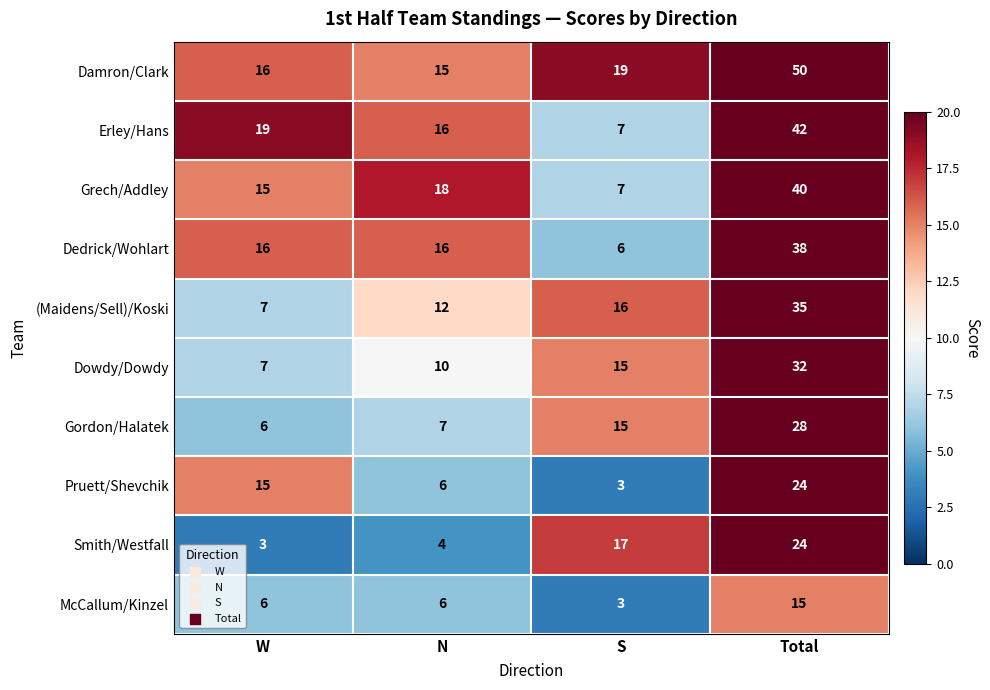

What is the difference between the second highest and second lowest values in the Pruett/Shevchik series?

9